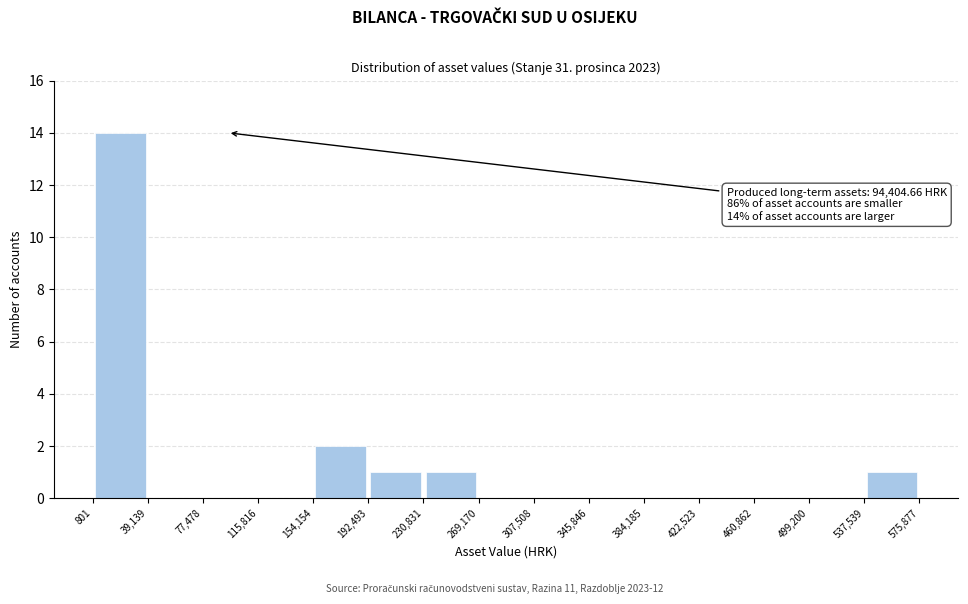

Which range on the x-axis has the tallest bar?

801 to 39,139